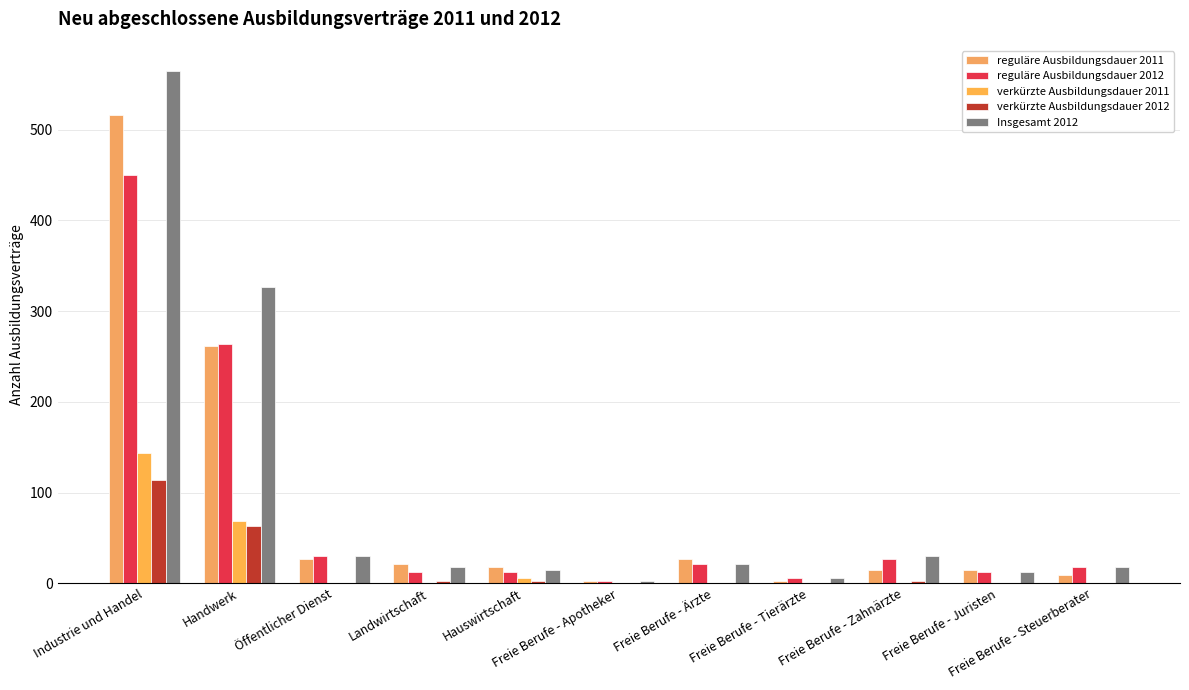

The value of verkürzte Ausbildungsdauer 2012 at Hauswirtschaft is 5. True or false?

False